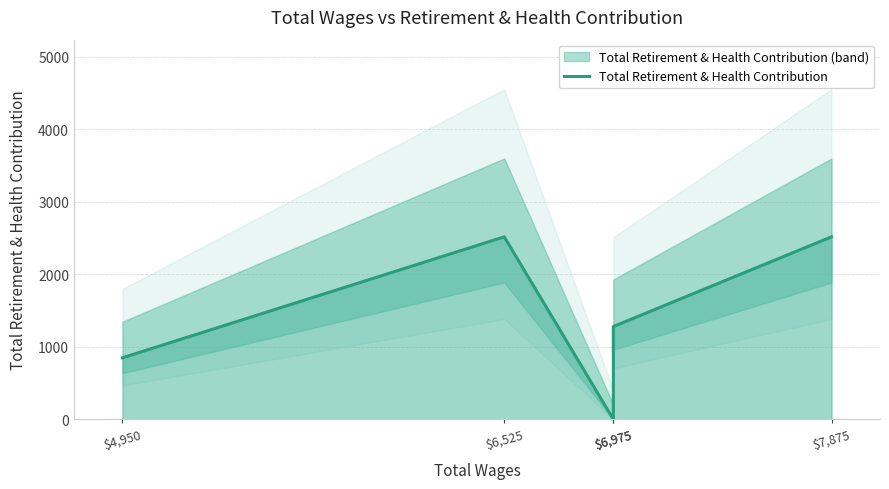

What is the maximum value shown in the chart?

2517